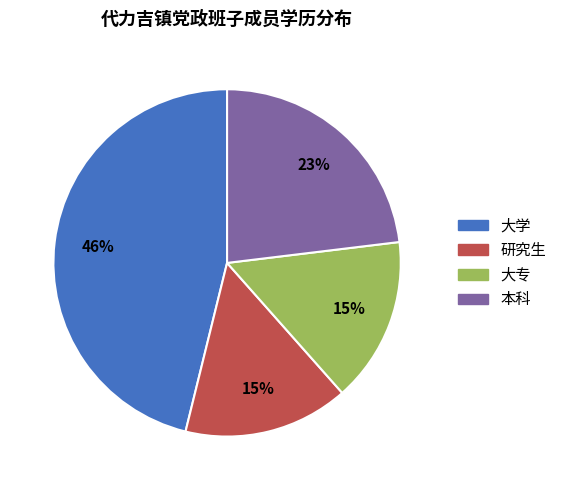

True or false: 本科 accounts for 23% of the total.

True